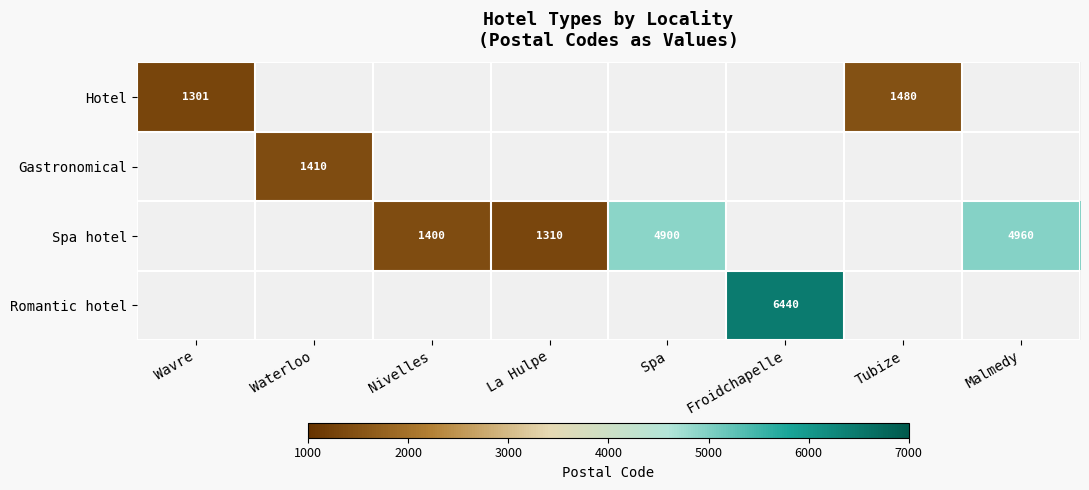

The Spa hotel series shows 1310 at La Hulpe. True or false?

True